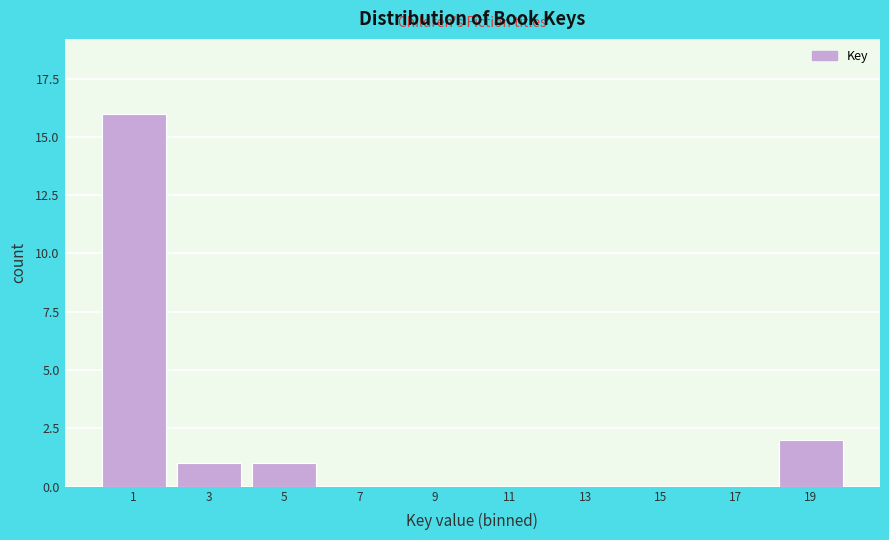

Reading left to right, extract all data points from this chart.

1=16	3=1	5=1	7=0	9=0	11=0	13=0	15=0	17=0	19=2